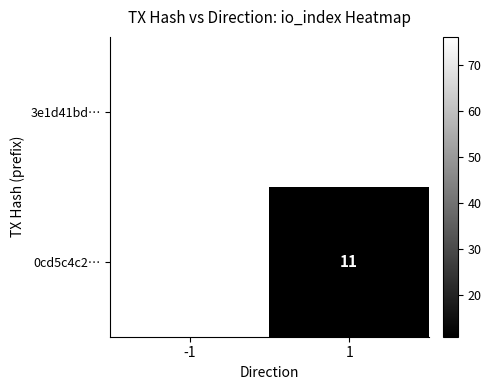

Is the value of 0cd5c4c2… at 1 greater than the value of 3e1d41bd… at -1?

No